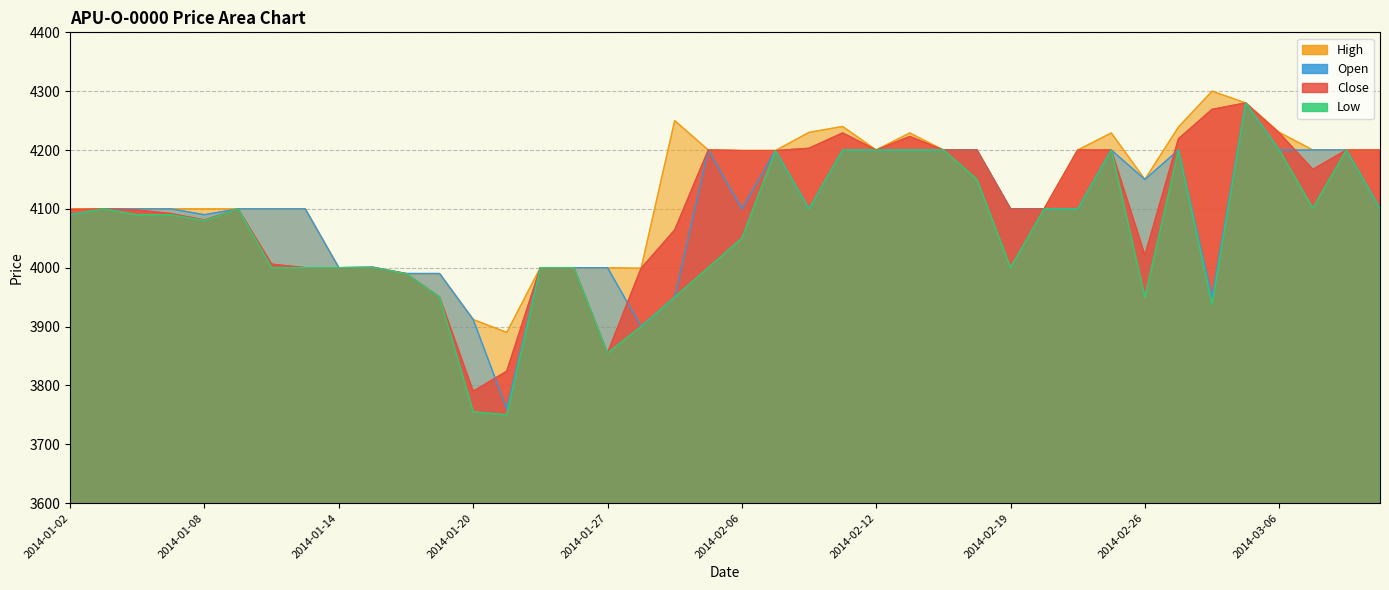

Which series ends up on top after the final intersection of Open and Close?

Open